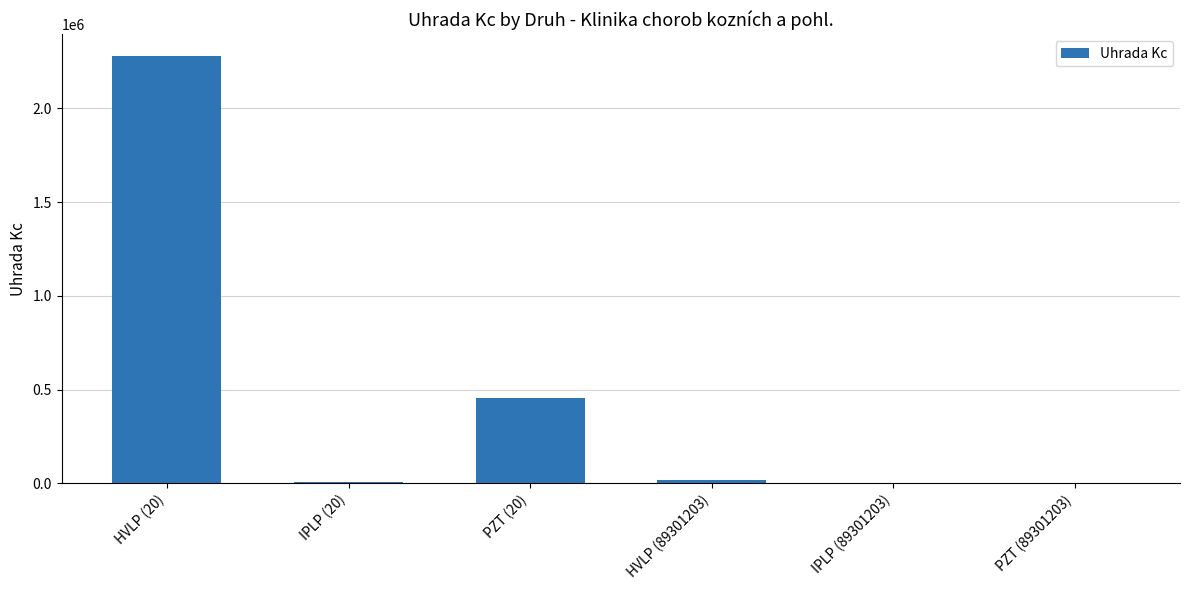

What is the change in value from IPLP (20) to PZT (20)?

+449462.4